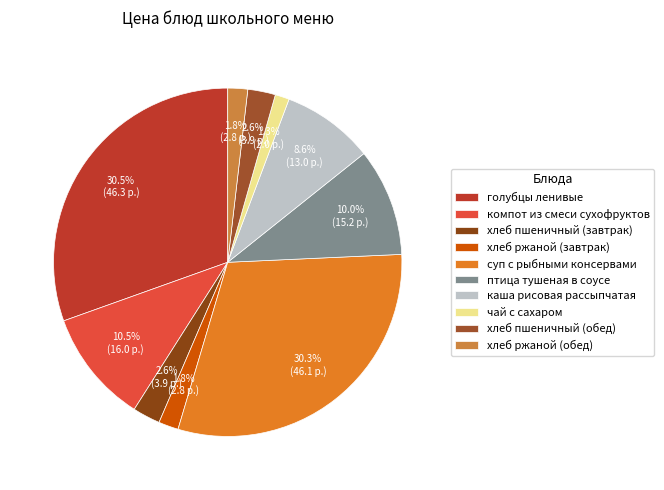

Between хлеб ржаной (завтрак) and компот из смеси сухофруктов, which is larger?

компот из смеси сухофруктов